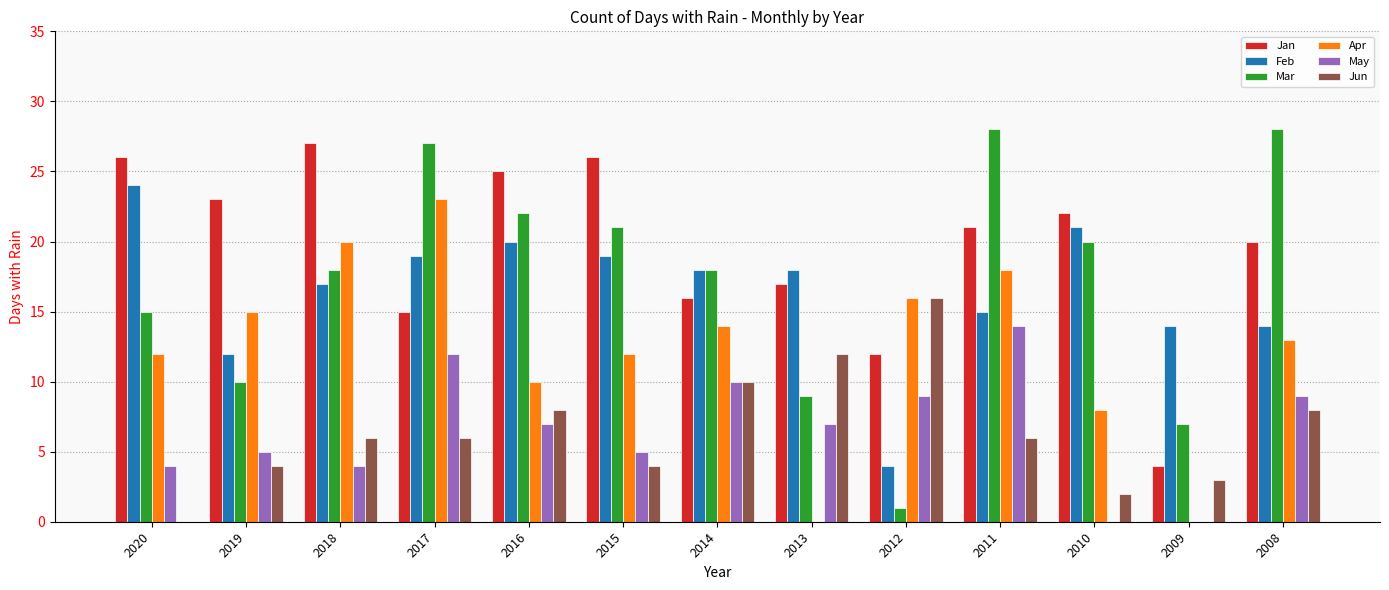

How many series are shown in this chart?

6